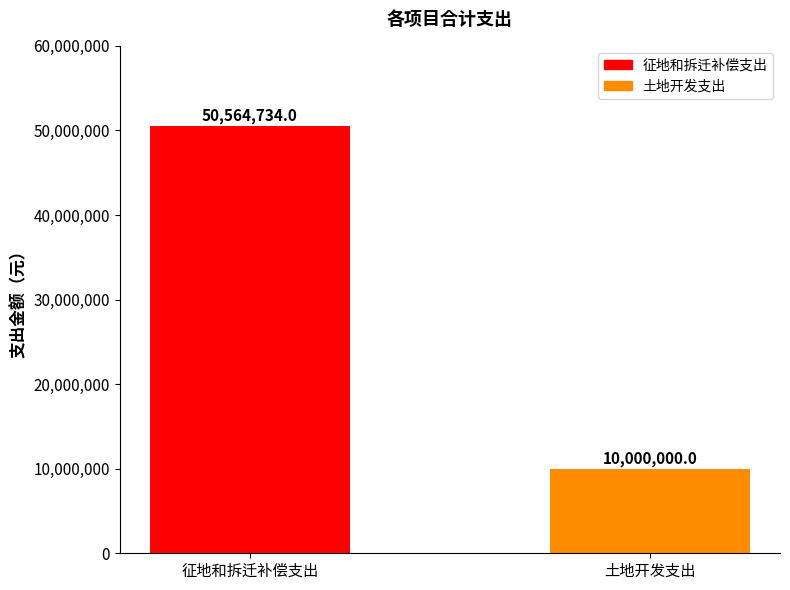

What is the label of the 1st bar from the right?

土地开发支出